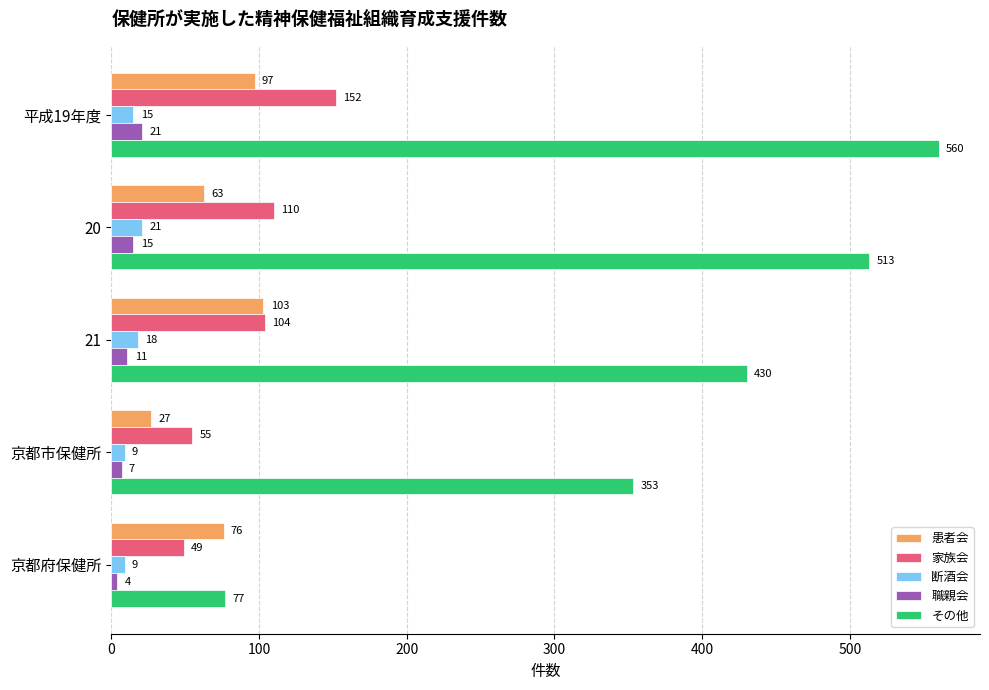

What is the maximum value for 断酒会?

21